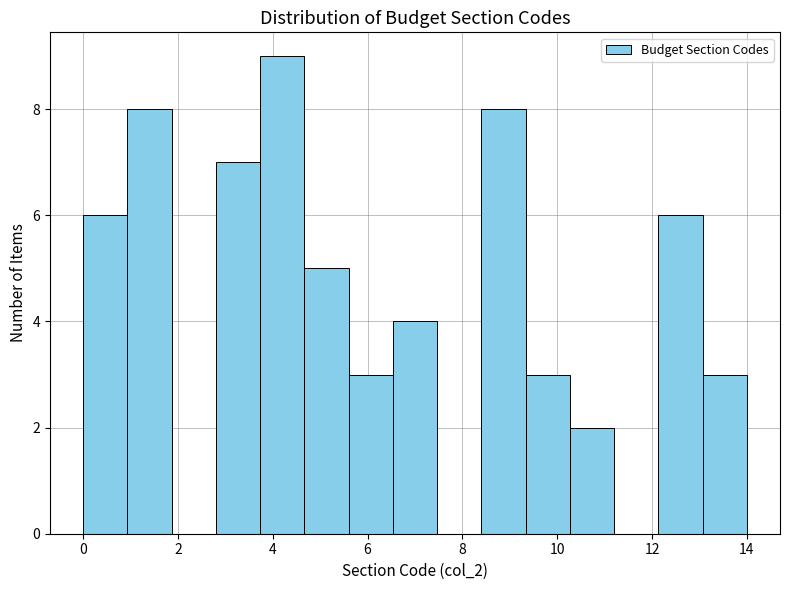

Reading left to right, transcribe this chart: for each bar, give the range it covers on the x-axis and its height. Neither the bar edges nor the heights are printed on the chart, so give them approximately, as read against the axes.

0.0 to 1.0: 6
1.0 to 1.8: 8
1.8 to 2.8: 0
2.8 to 3.8: 7
3.8 to 4.6: 9
4.6 to 5.6: 5
5.6 to 6.6: 3
6.6 to 7.4: 4
7.4 to 8.4: 0
8.4 to 9.4: 8
9.4 to 10.2: 3
10.2 to 11.2: 2
11.2 to 12.2: 0
12.2 to 13.0: 6
13.0 to 14.0: 3